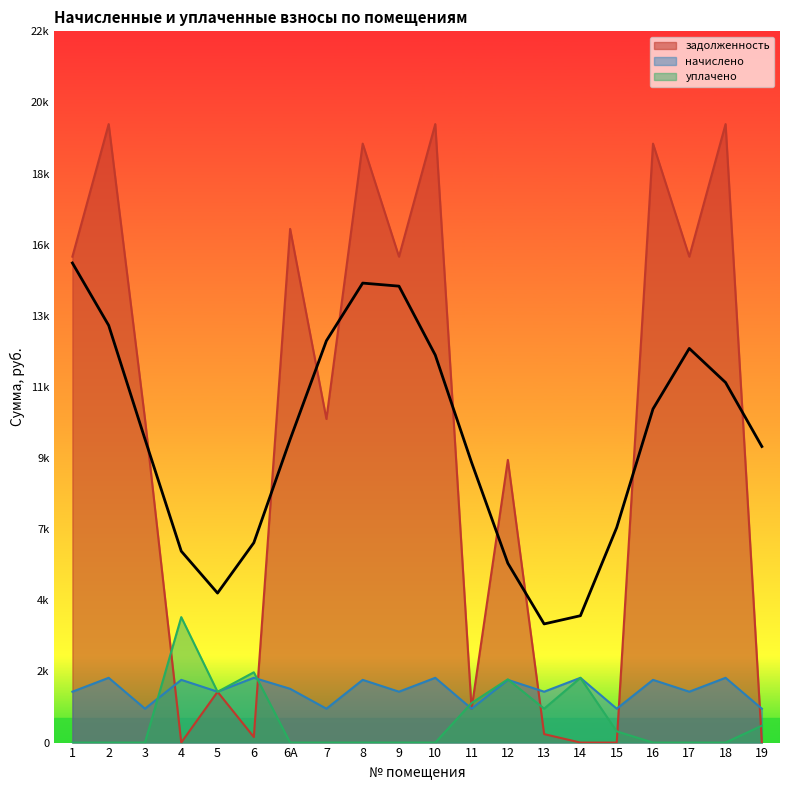

Rank the series by their maximum value, from highest to lowest.

задолженность, уплачено, начислено